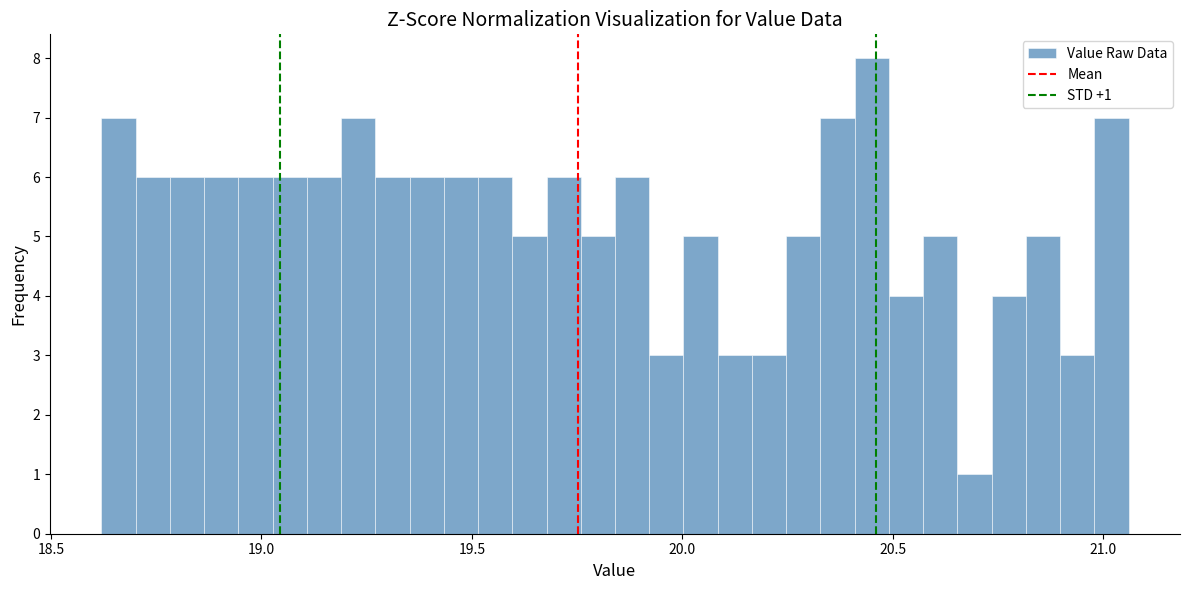

Read against the x-axis, roughly where is the centre of the tallest bar?

20.45